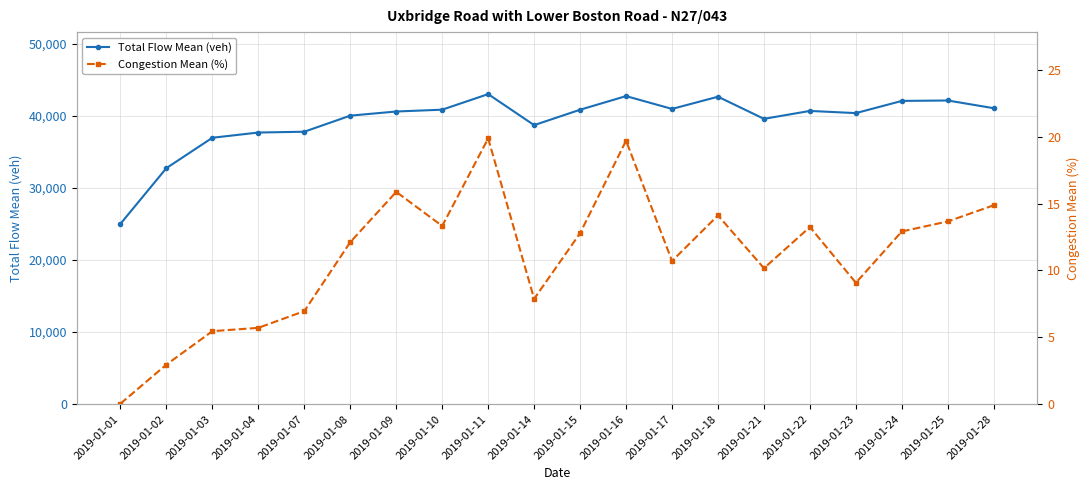

List the series in order of their peak value, lowest first.

Congestion Mean (%), Total Flow Mean (veh)